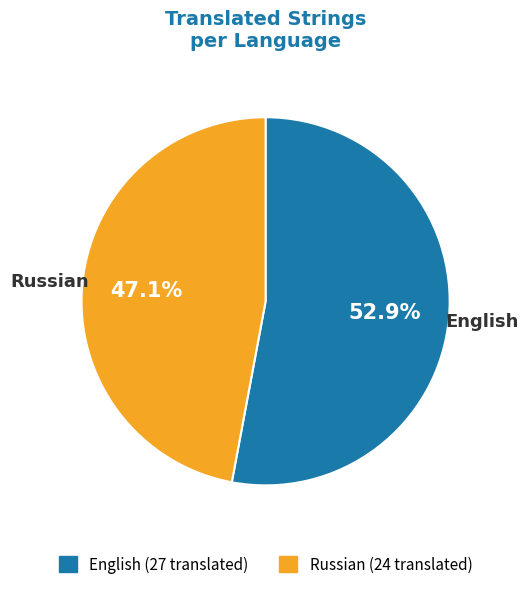

Which slice is the largest?

English